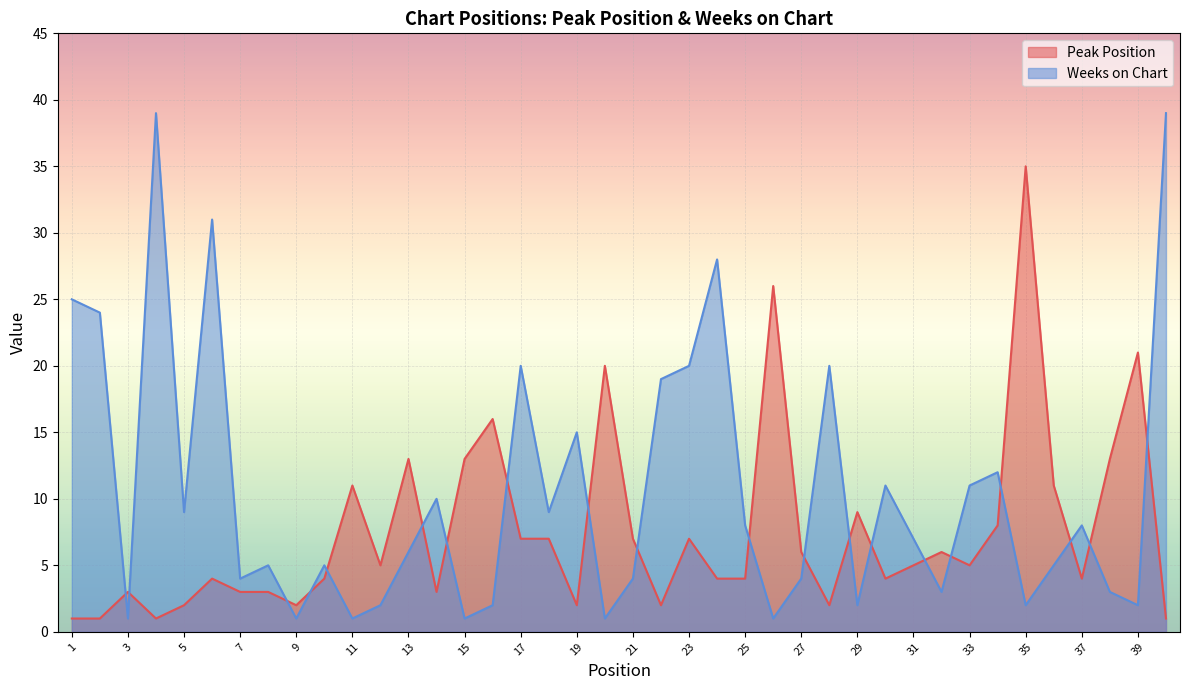

How many lines are shown in the chart?

2